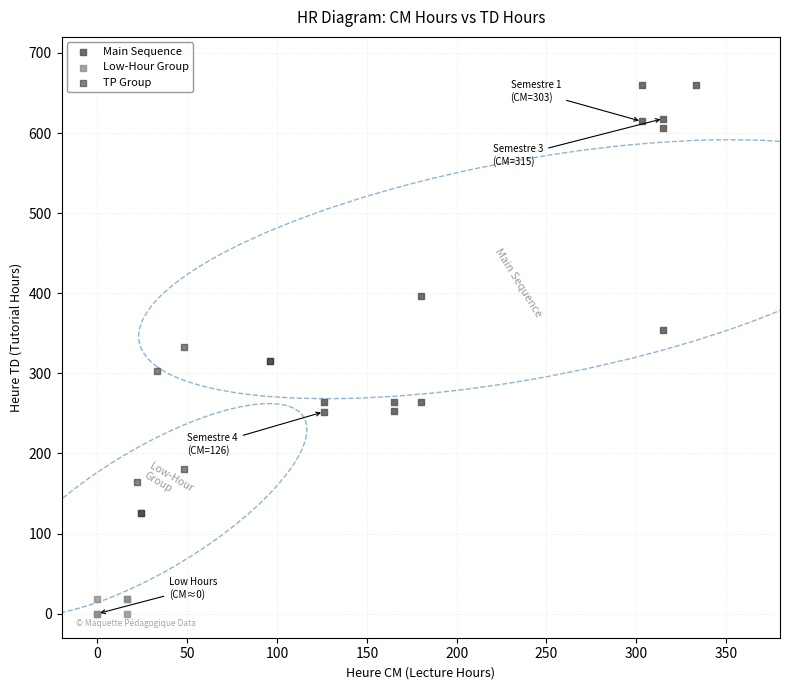

Which series has the widest spread of Y values?

Main Sequence